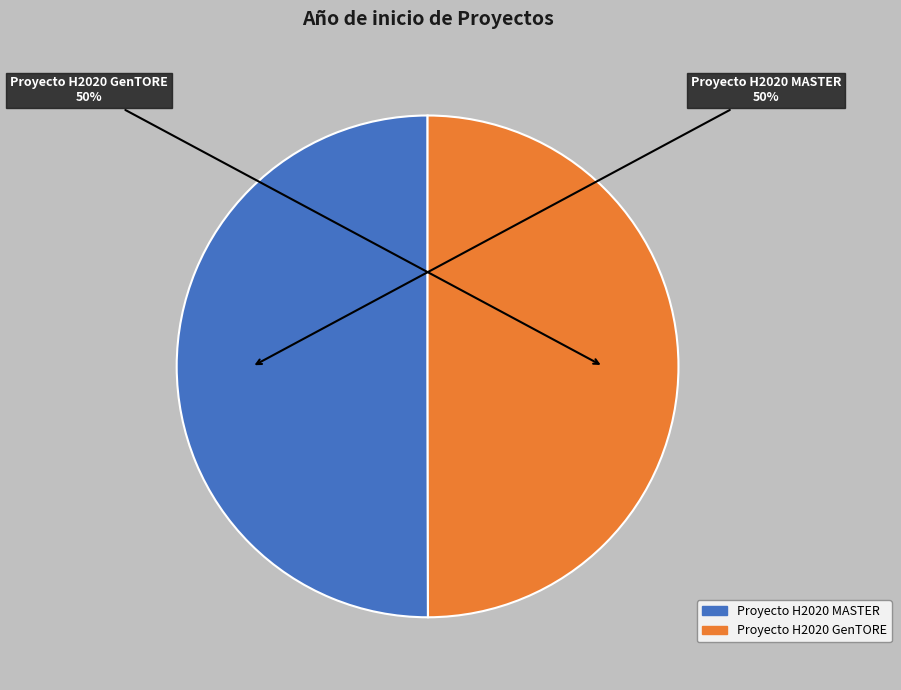

True or false: Proyecto H2020 GenTORE accounts for 42% of the total.

False